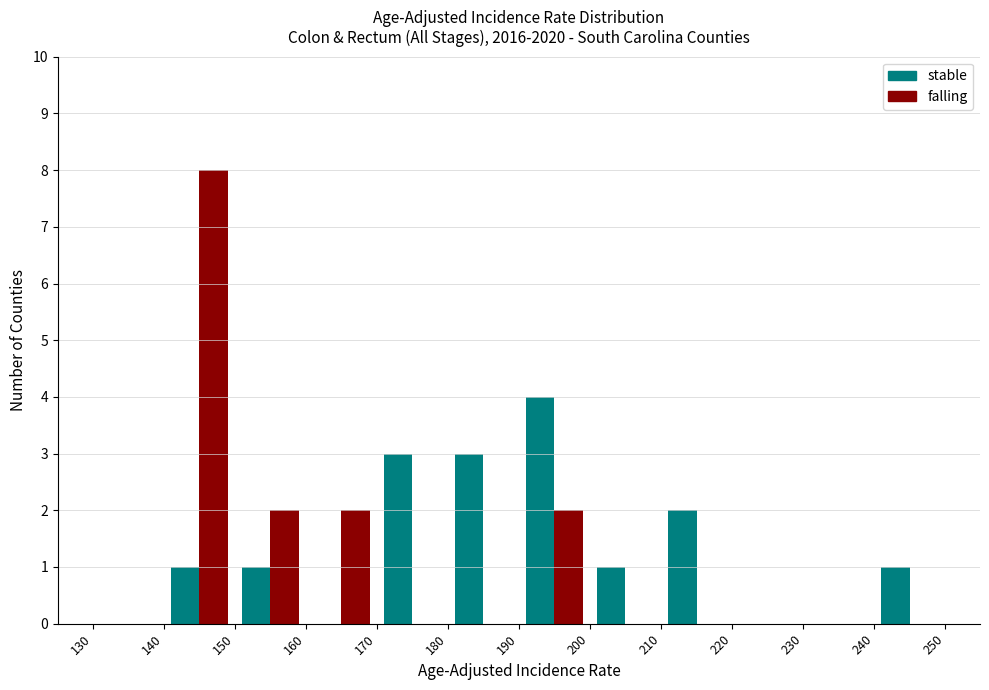

Reading left to right, transcribe this chart: for each range on the x-axis, give the height of each series' bar. The values are not printed on the chart, so give them approximately, as read against the axis.

130 to 140: stable=0	falling=0
140 to 150: stable=1	falling=8
150 to 160: stable=1	falling=2
160 to 170: stable=0	falling=2
170 to 180: stable=3	falling=0
180 to 190: stable=3	falling=0
190 to 200: stable=4	falling=2
200 to 210: stable=1	falling=0
210 to 220: stable=2	falling=0
220 to 230: stable=0	falling=0
230 to 240: stable=0	falling=0
240 to 250: stable=1	falling=0